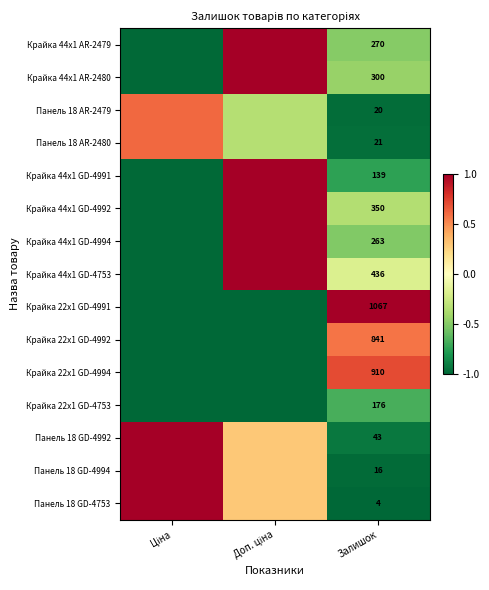

The value of Панель 18 GD-4753 at Ціна is 0.6. True or false?

False